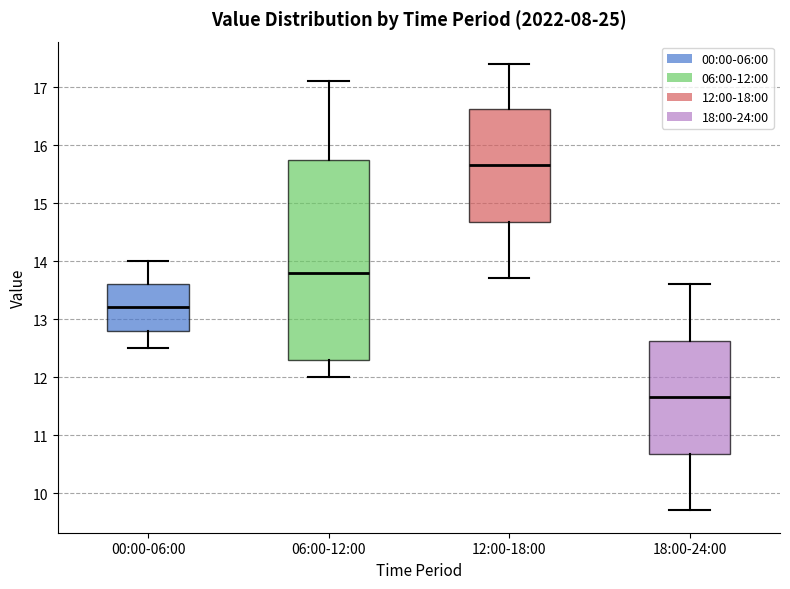

Comparing the boxes themselves (not the whiskers), which one is the tallest?

06:00-12:00